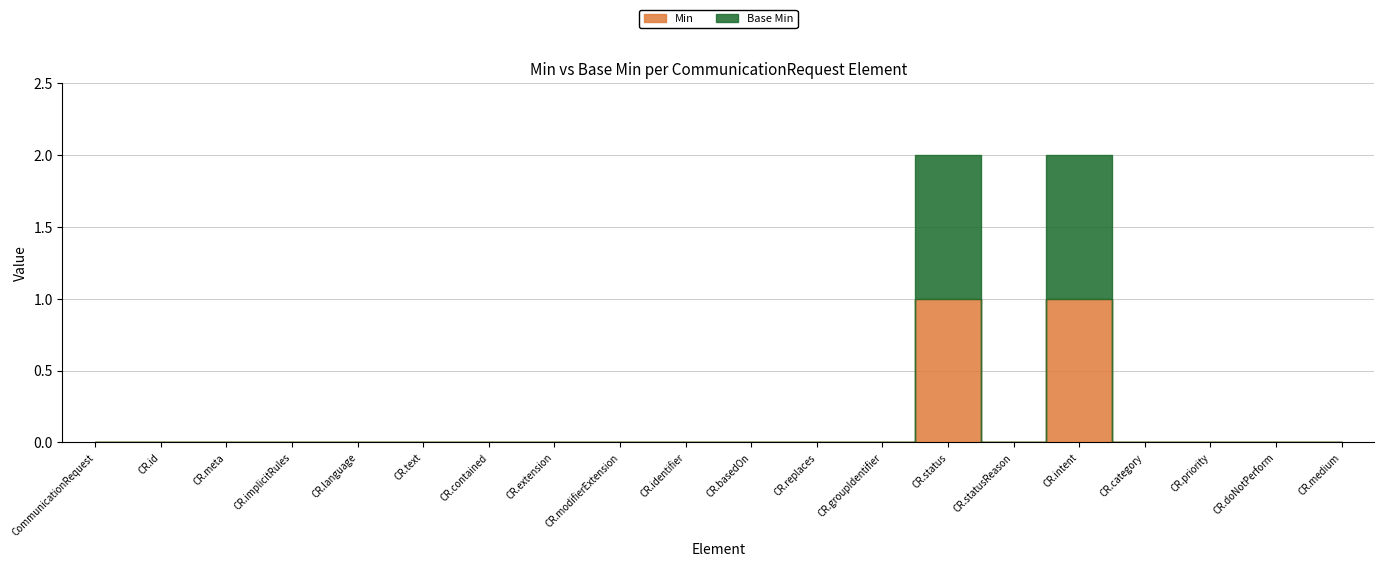

True or false: Min and Base Min intersect in this chart.

False